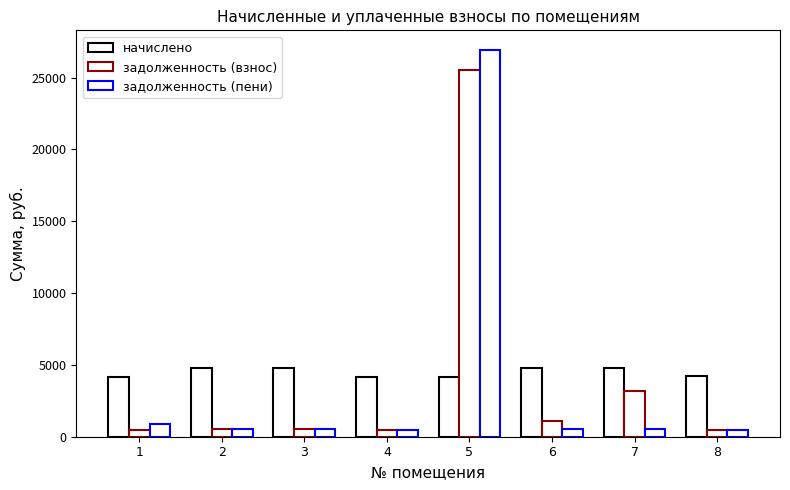

What is the difference between the second highest and minimum values in the начислено series?

666.3